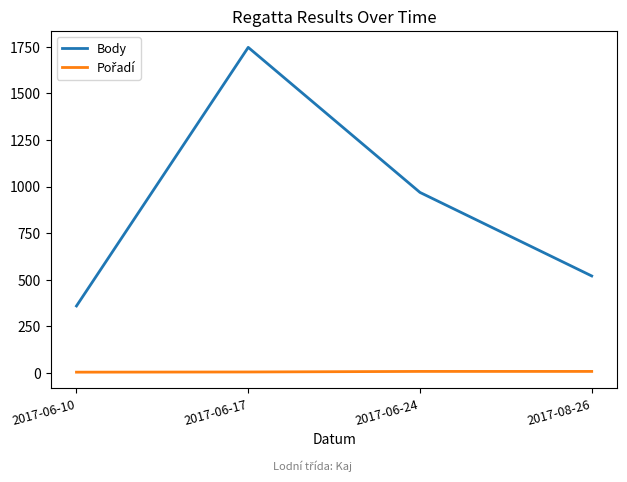

What is the difference between the highest and lowest values at 2017-08-26?

512